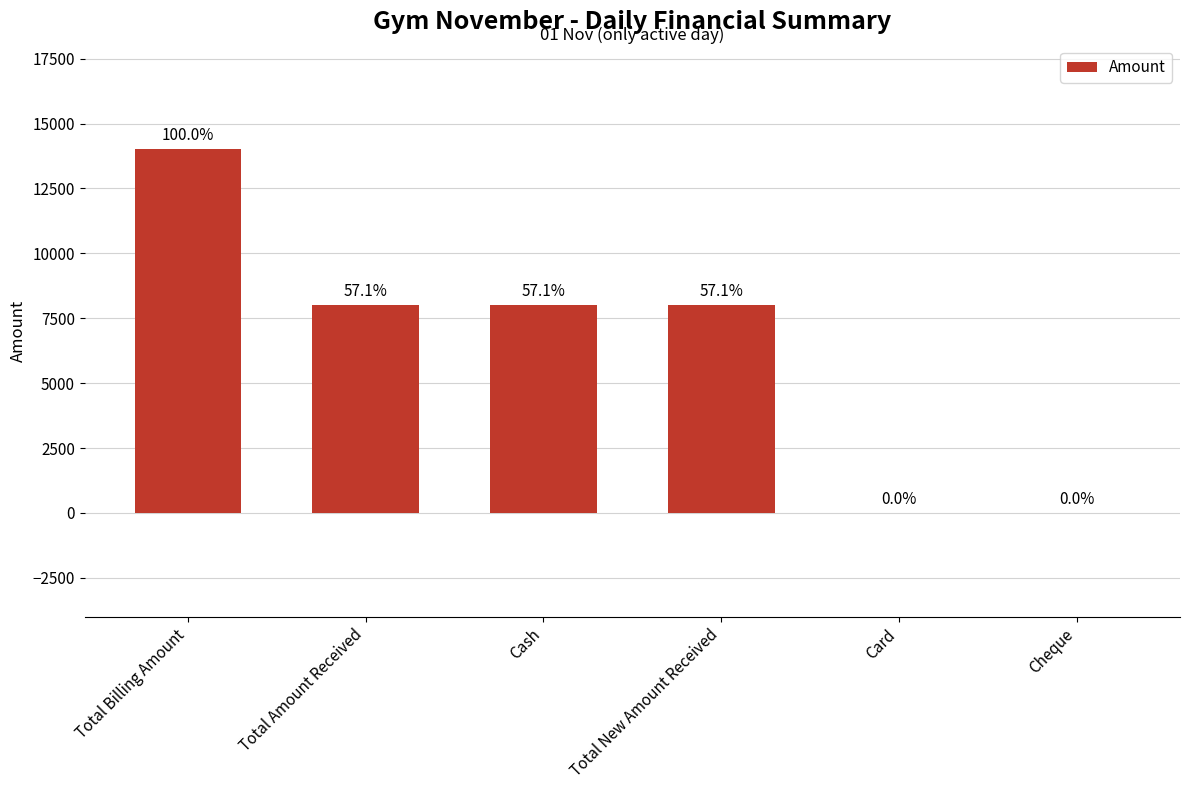

How many series are shown in this chart?

1